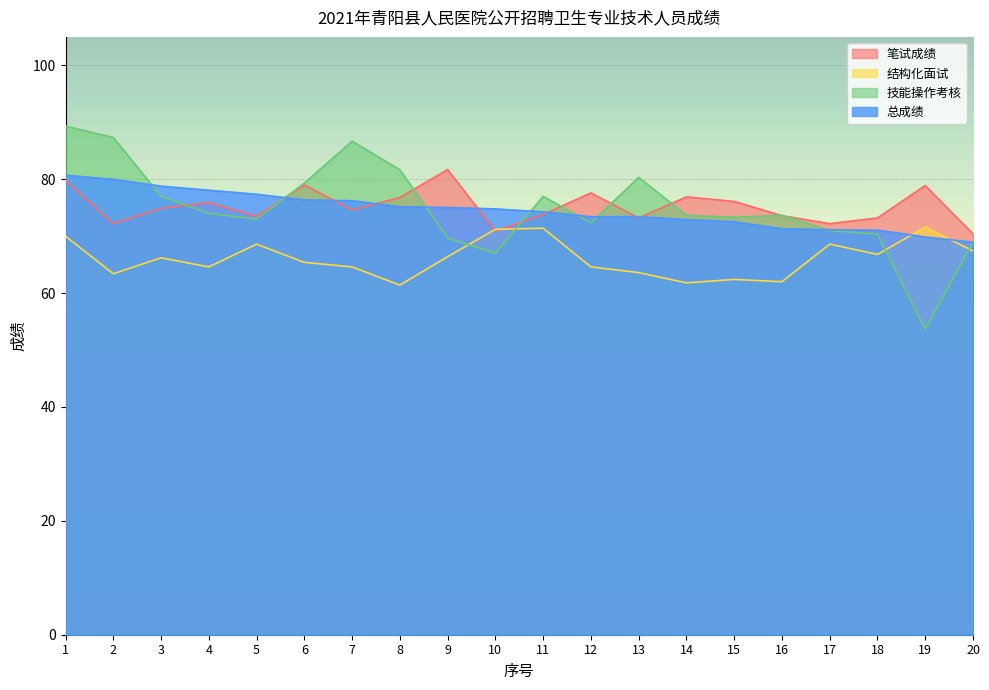

Is the value of 笔试成绩 at 16 greater than the value of 结构化面试 at 20?

Yes